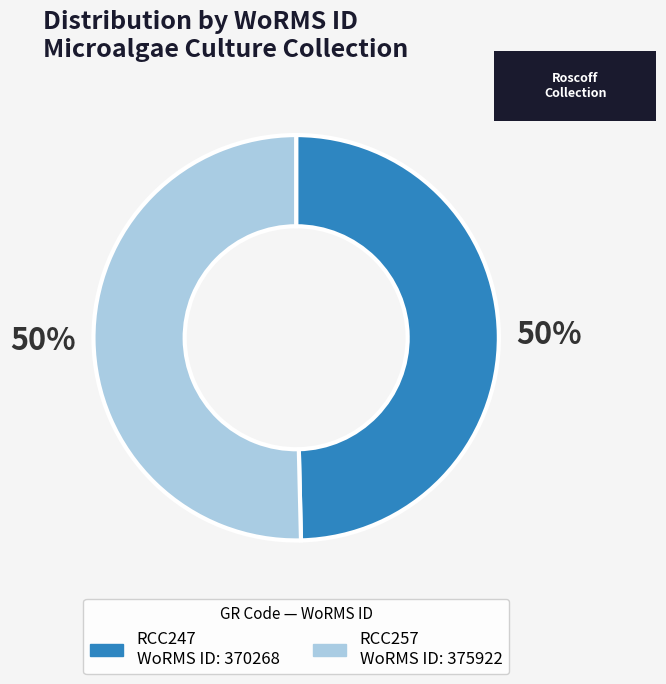

Do RCC257 and RCC247 together represent more than half of the pie?

Yes